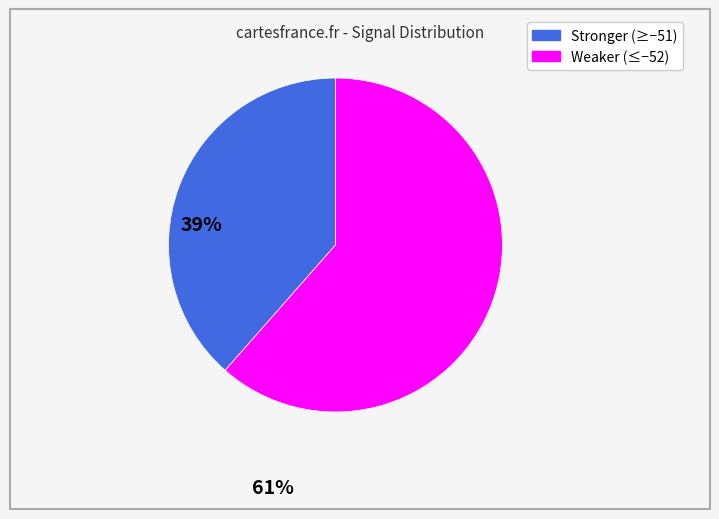

Is there a majority slice in this chart?

Yes